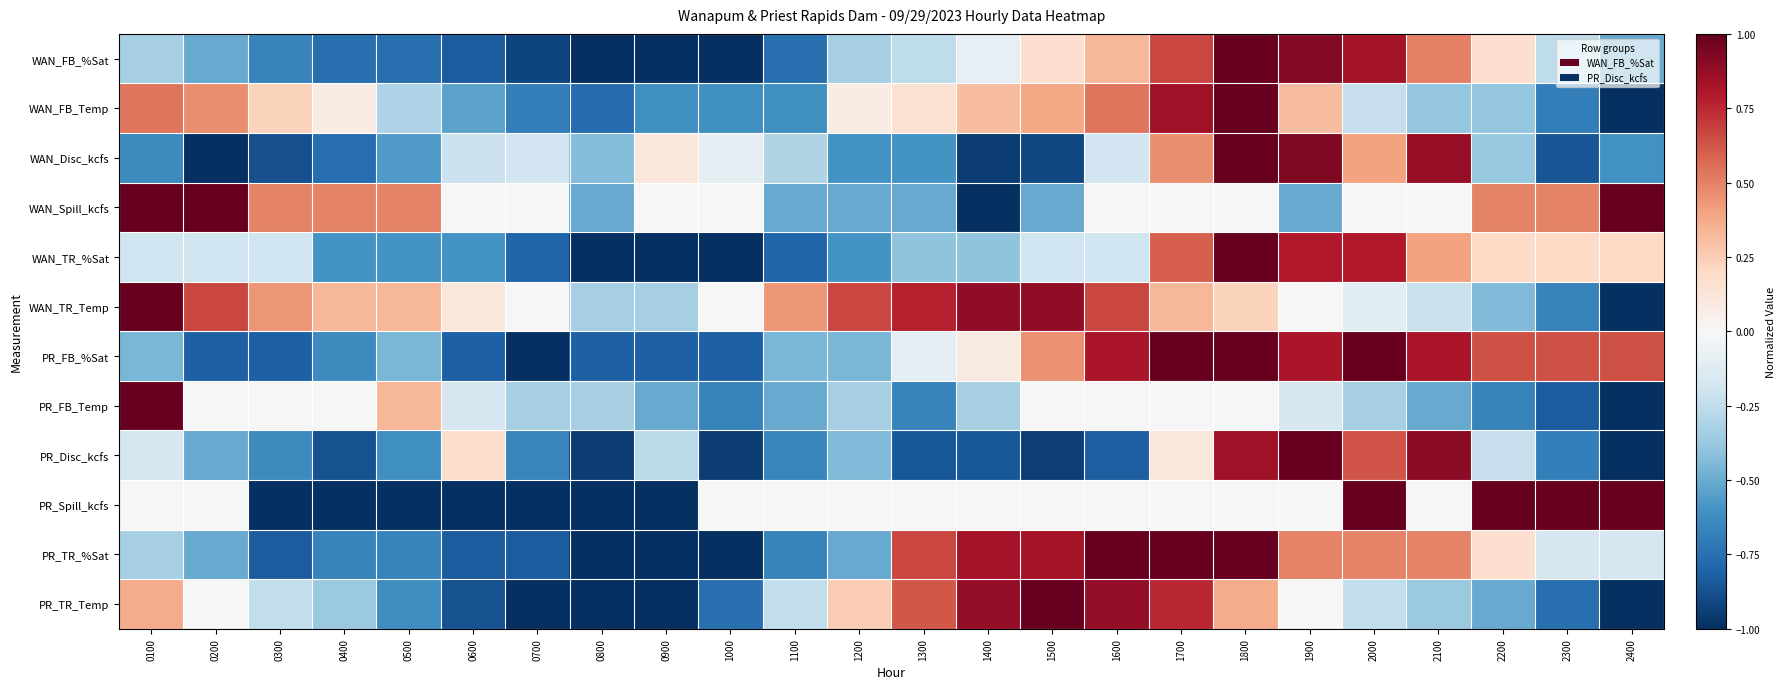

Which series changed the most between 0500 and 1800?

WAN_FB_%Sat